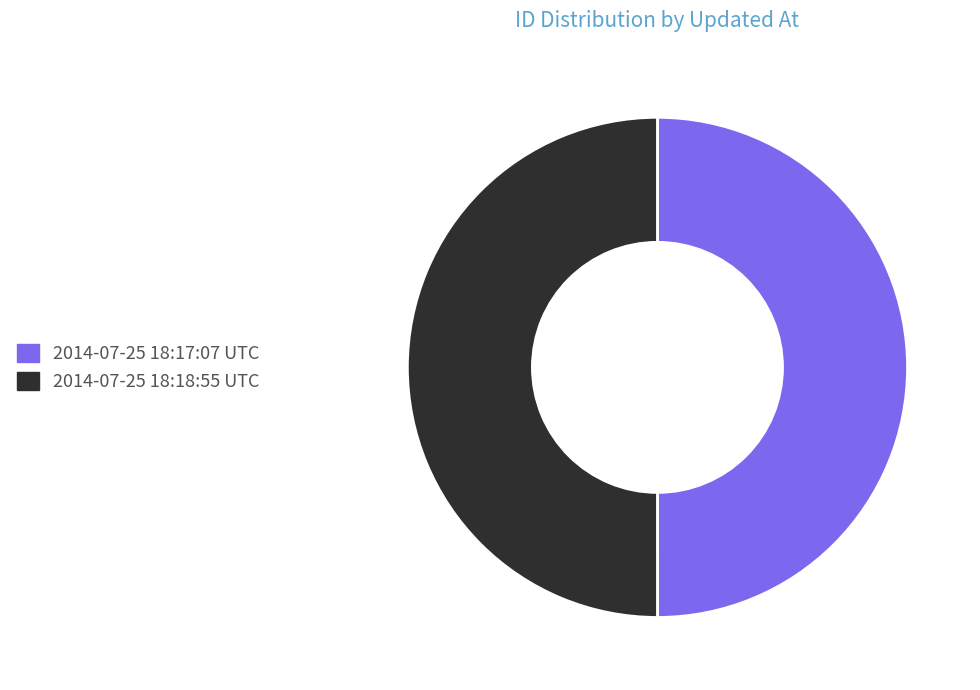

True or false: 2014-07-25 18:17:07 UTC accounts for 50% of the total.

True